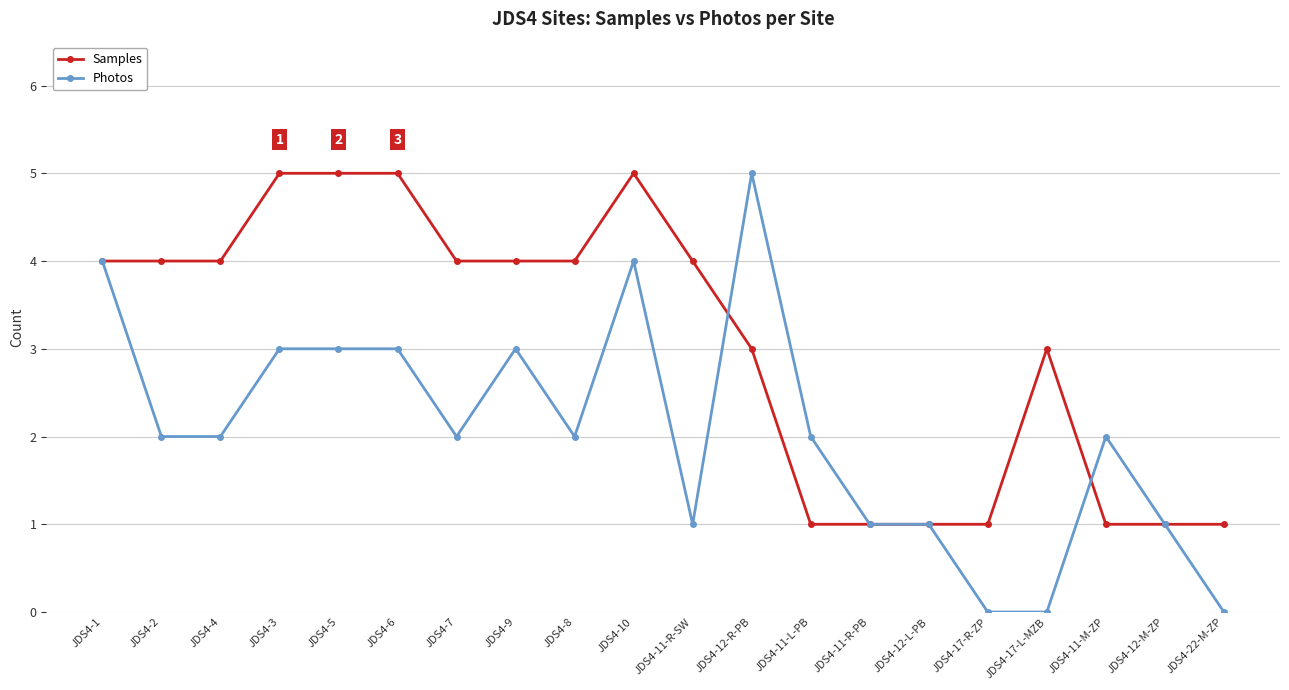

True or false: Samples has more than 1 points higher than both neighbors.

True